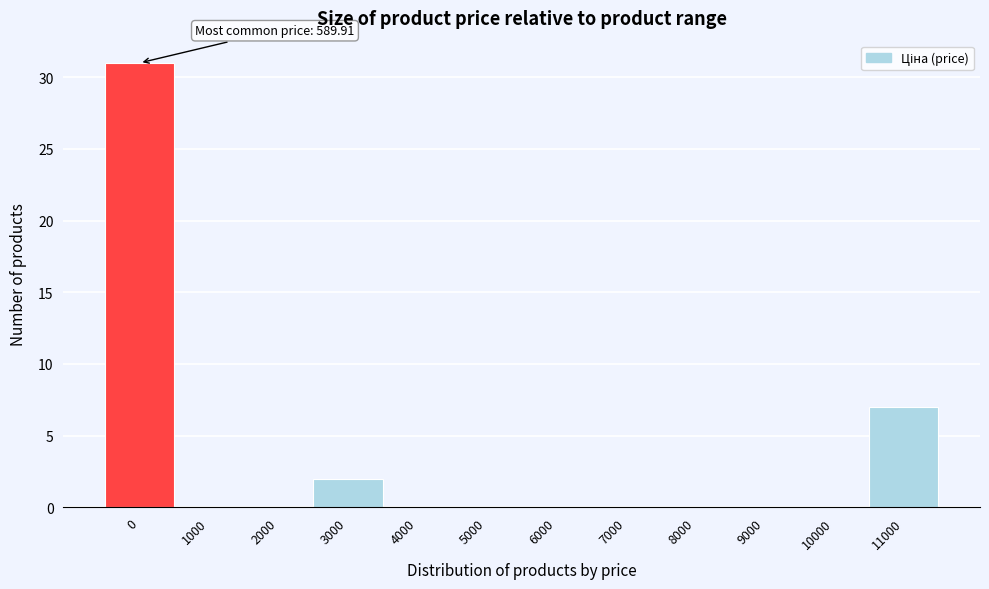

Reading left to right, list all the values displayed in this chart.

0=31	1000=0	2000=0	3000=2	4000=0	5000=0	6000=0	7000=0	8000=0	9000=0	10000=0	11000=7